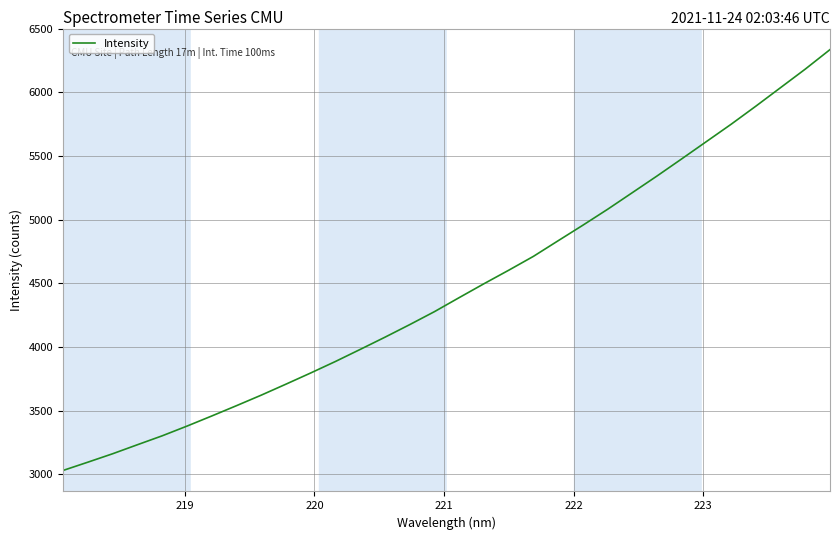

What is the maximum value shown in the chart?

6335.9